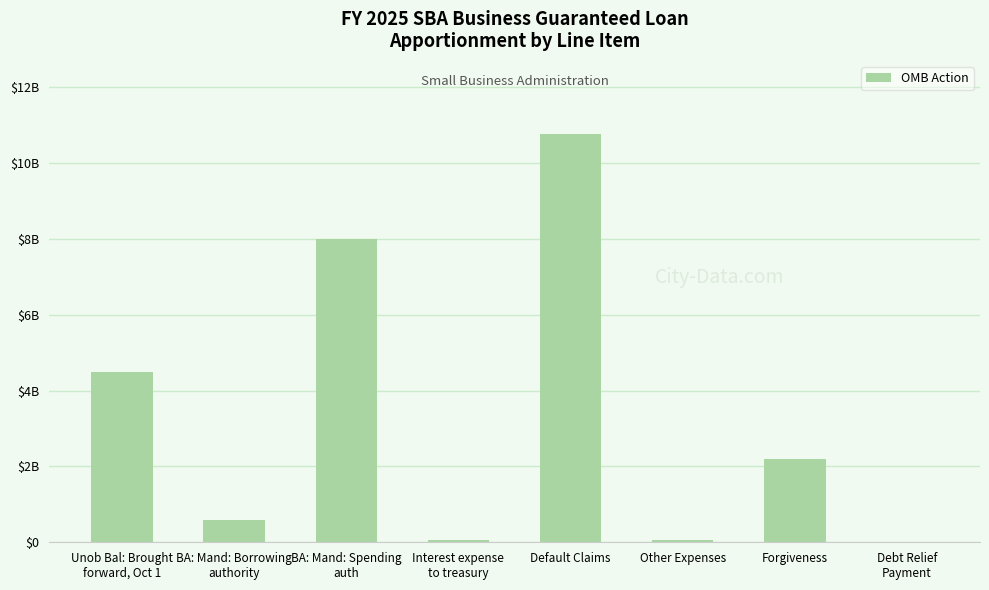

Reading right to left, what are all the values shown in this chart?

Debt Relief
Payment=5685000	Forgiveness=2193308739	Other Expenses=52804596	Default Claims=10751615379	Interest expense
to treasury=53513820	BA: Mand: Spending
auth=8000000000	BA: Mand: Borrowing
authority=580610451	Unob Bal: Brought
forward, Oct 1=4476317083